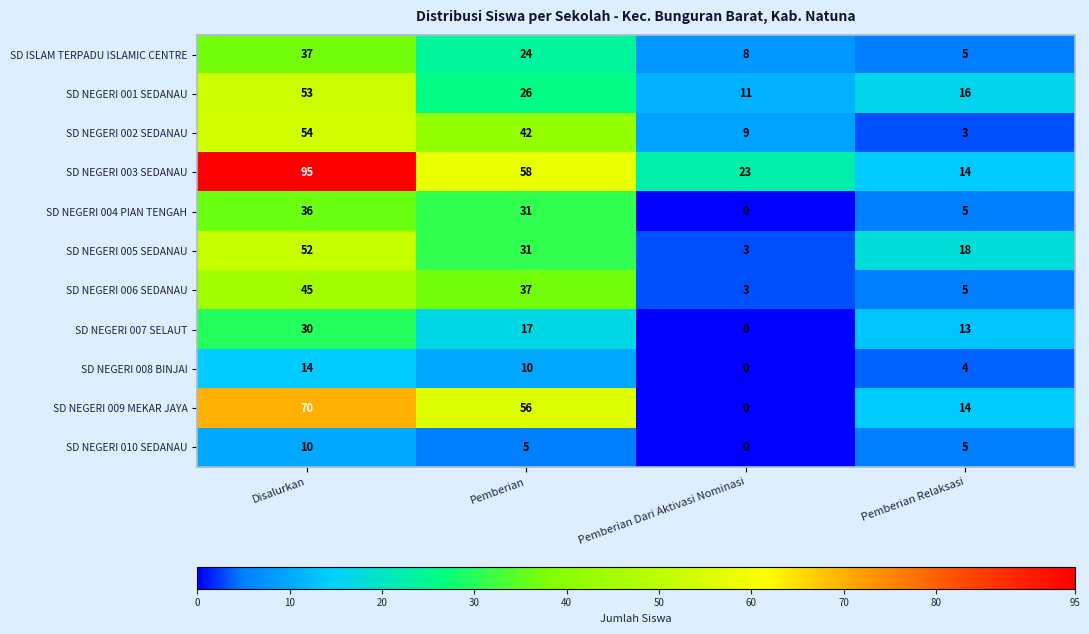

How many positive values does the SD NEGERI 010 SEDANAU series have?

3